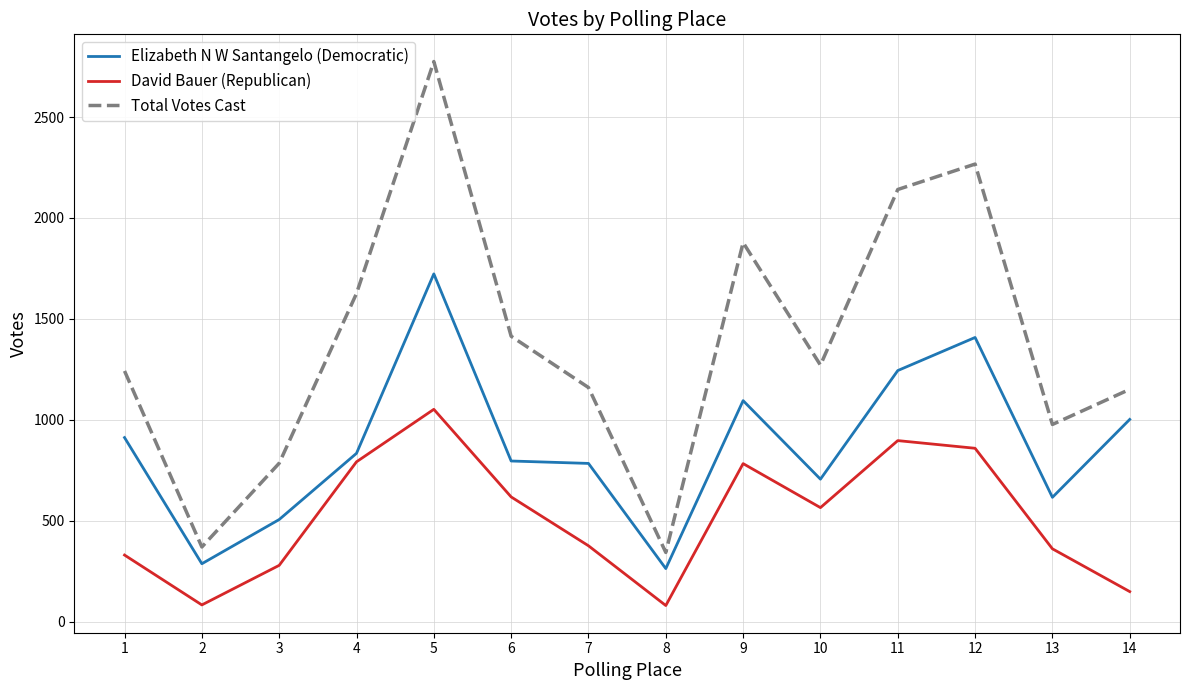

Which series has the largest range (max minus min)?

Total Votes Cast